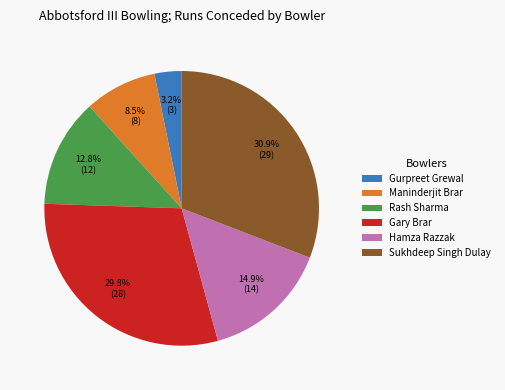

What is the smallest slice in the pie chart?

Gurpreet Grewal